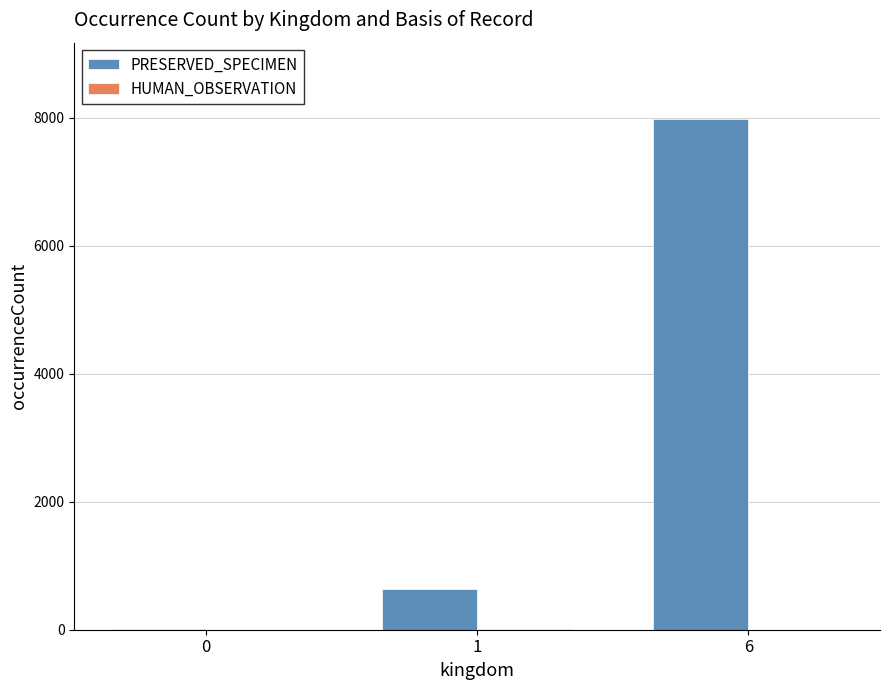

What is the sum of all PRESERVED_SPECIMEN values?

8626